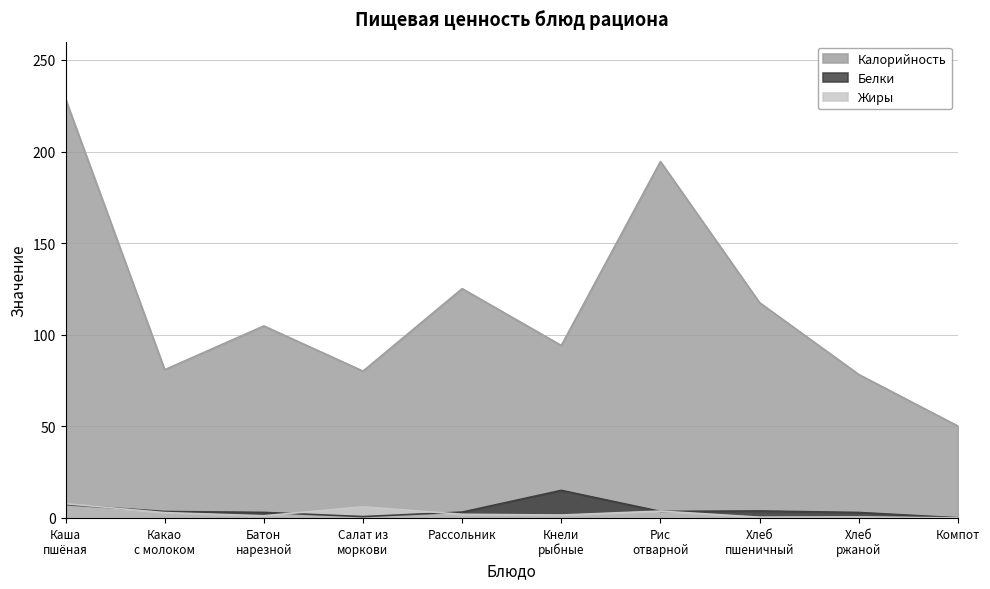

Does the chart have visible grid lines?

Yes